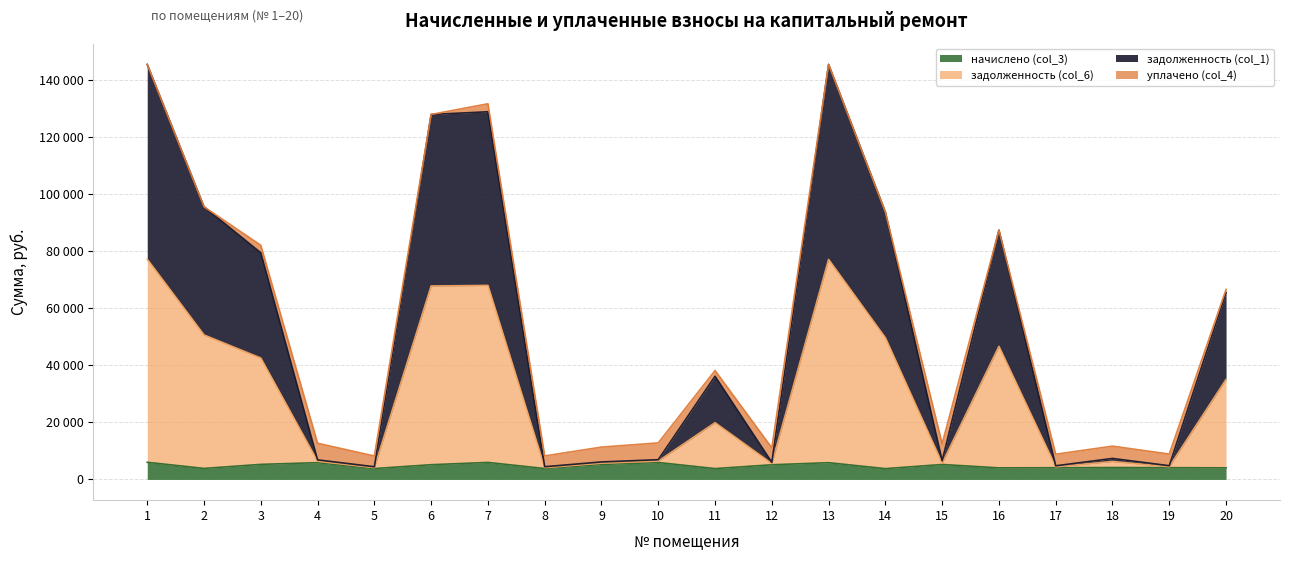

The задолженность (col_1) series shows 47596.0 at 20. True or false?

False